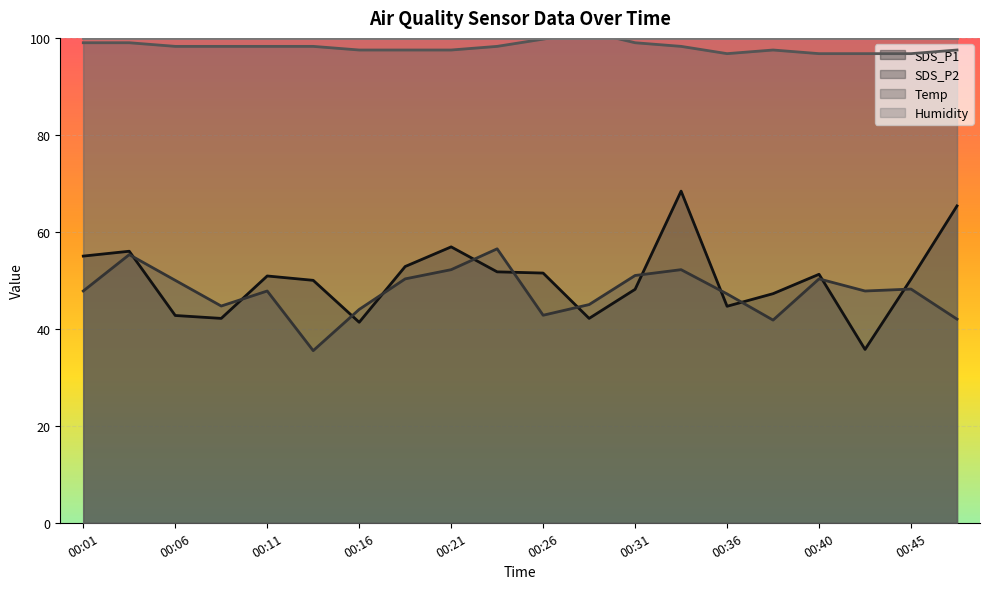

The Temp series shows 19.5 at 00:43. True or false?

False